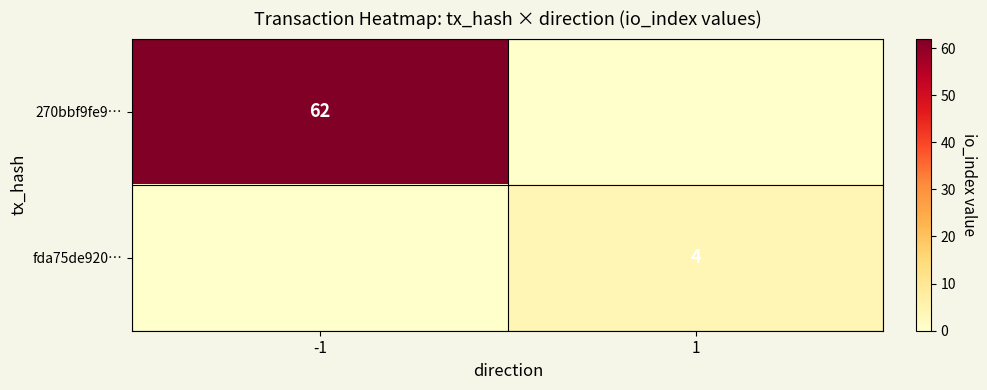

The fda75de920… series shows 2 at 1. True or false?

False